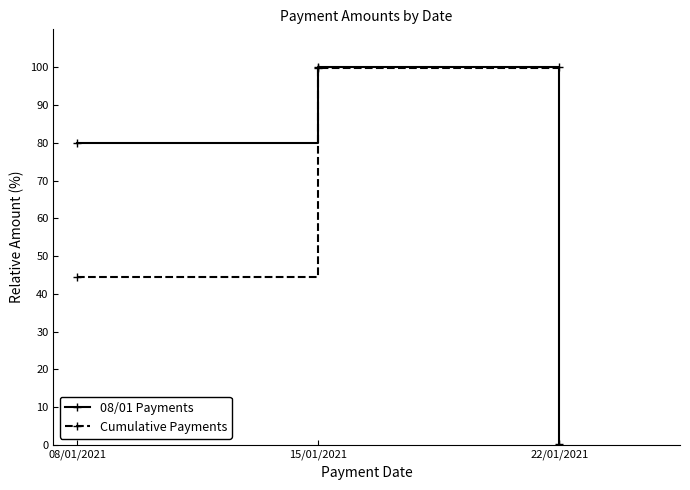

Which series changed the most between 15/01/2021 and 22/01/2021?

08/01 Payments